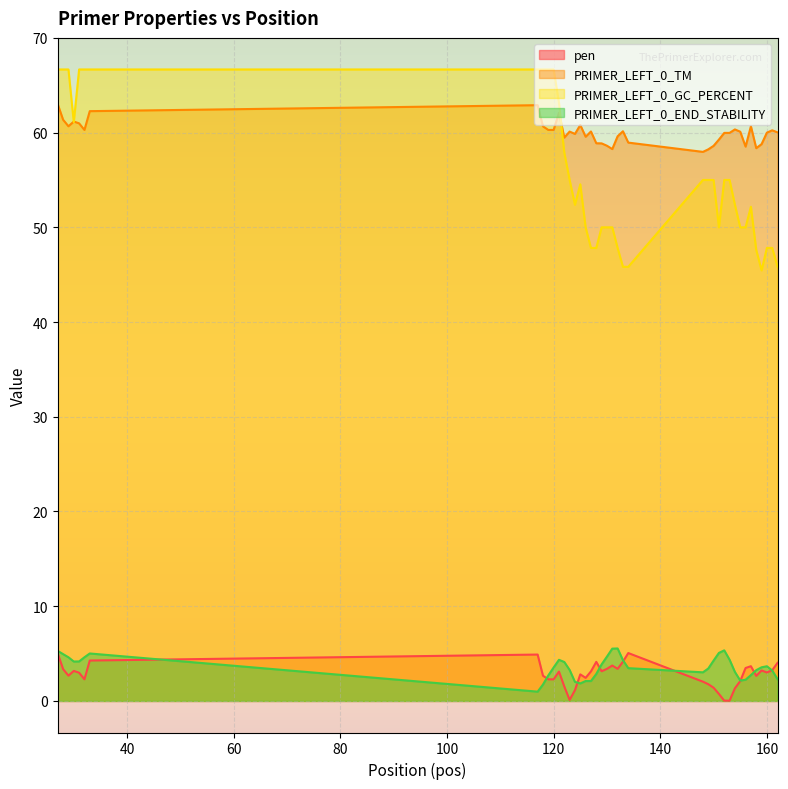

Does the chart display data point markers on the line(s)?

No